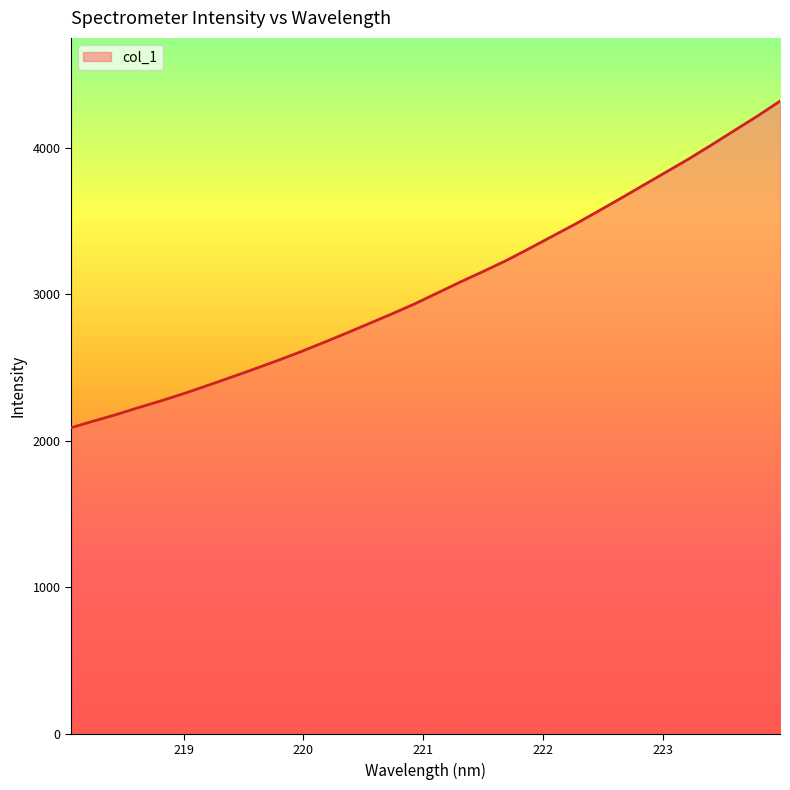

Does the chart have visible grid lines?

No